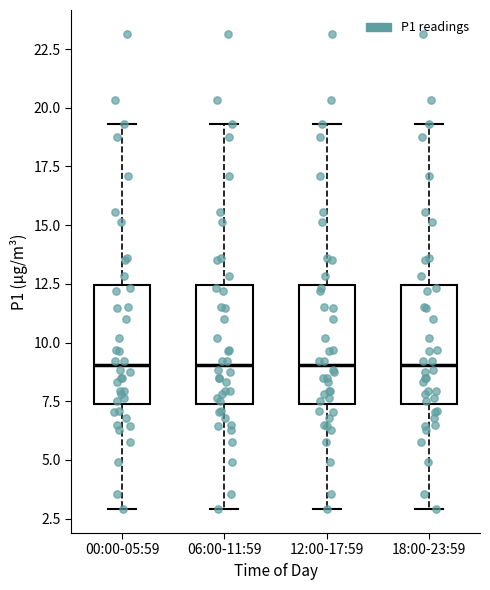

Reading left to right, read every box against the y-axis: the position of its median line, the range the box covers, and the ends of its whiskers. The values are not printed on the chart, so give them approximately, as read against the axis.

00:00-05:59: median 9.0, box 7.5 to 12.5, whiskers 3.0 to 19.5
06:00-11:59: median 9.0, box 7.5 to 12.5, whiskers 3.0 to 19.5
12:00-17:59: median 9.0, box 7.5 to 12.5, whiskers 3.0 to 19.5
18:00-23:59: median 9.0, box 7.5 to 12.5, whiskers 3.0 to 19.5